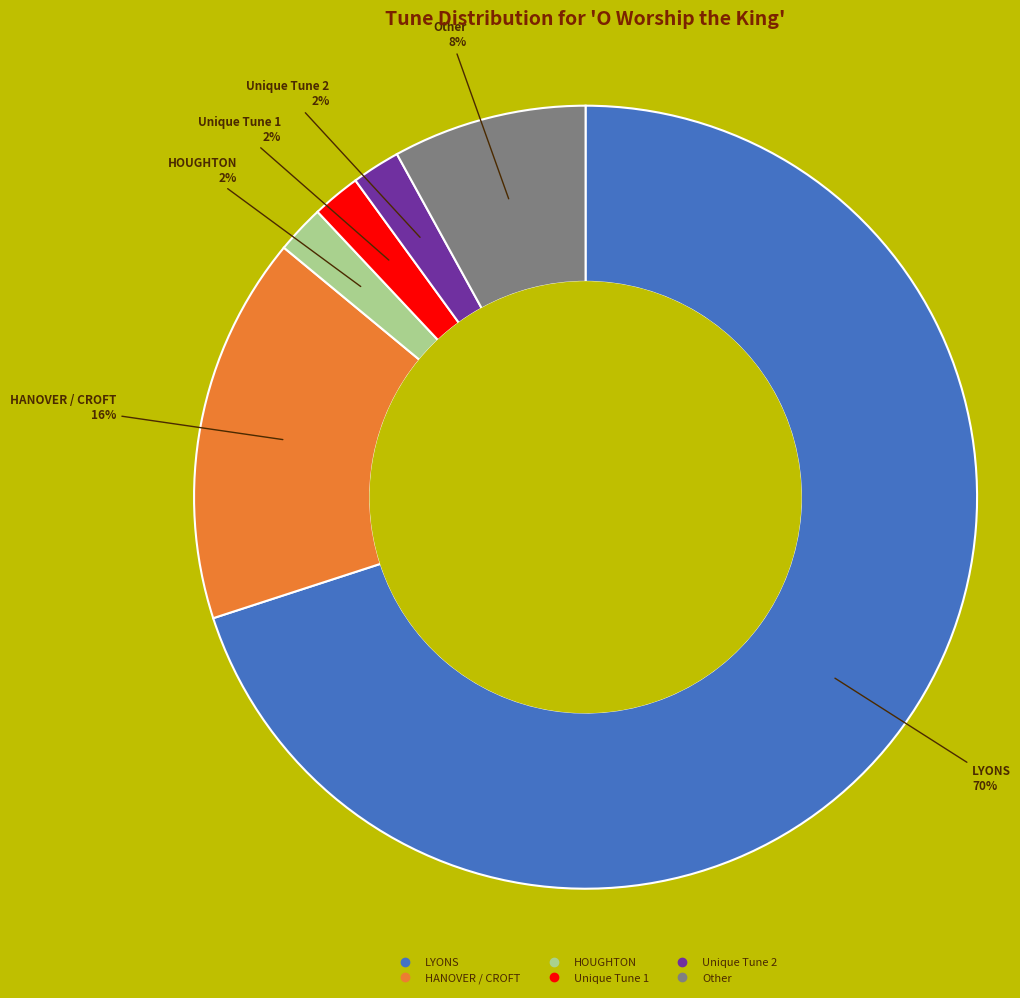

To the nearest percent, what is the difference between the largest and smallest slice percentages?

68%